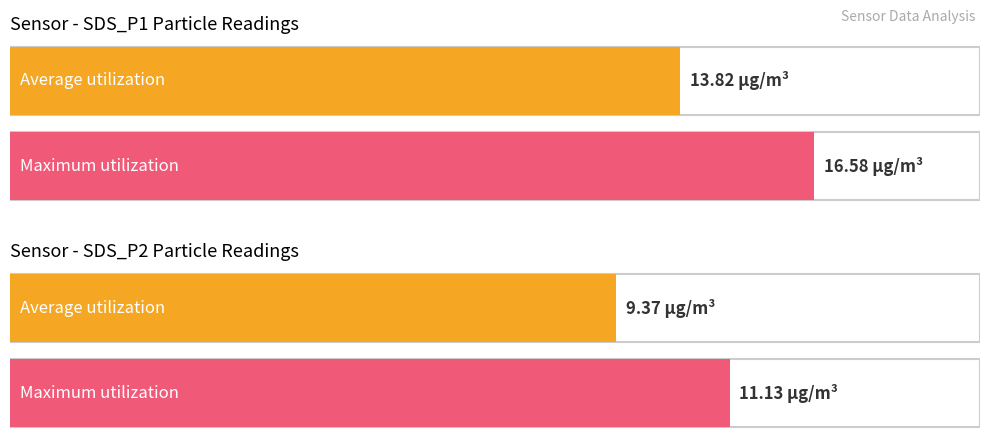

True or false: SDS_P2 has a value of 4.8 at 00:39.

False